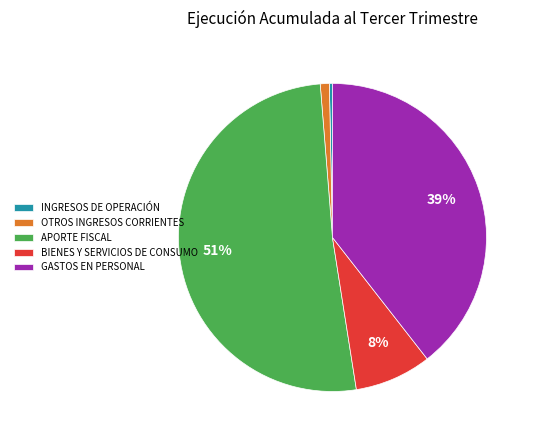

To the nearest percent, what is the average slice percentage?

20%